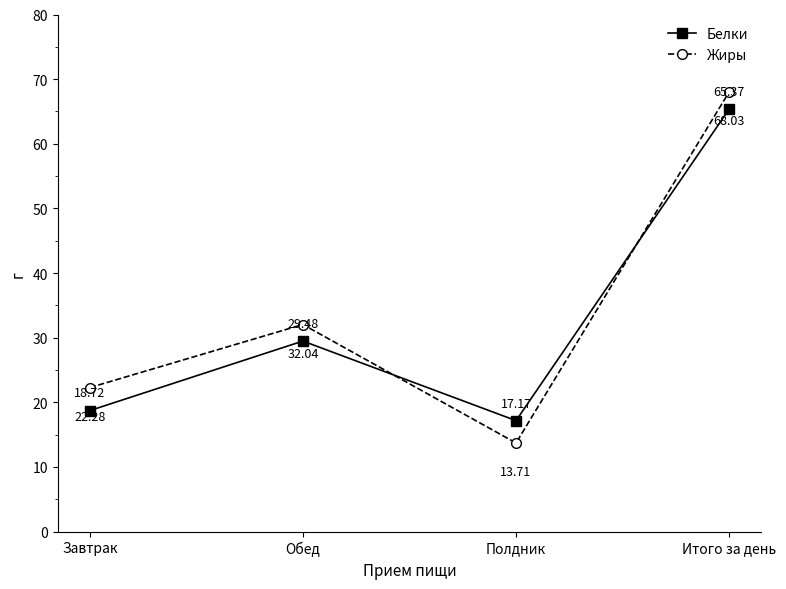

What is the spread (max minus min) of values at Обед?

2.6